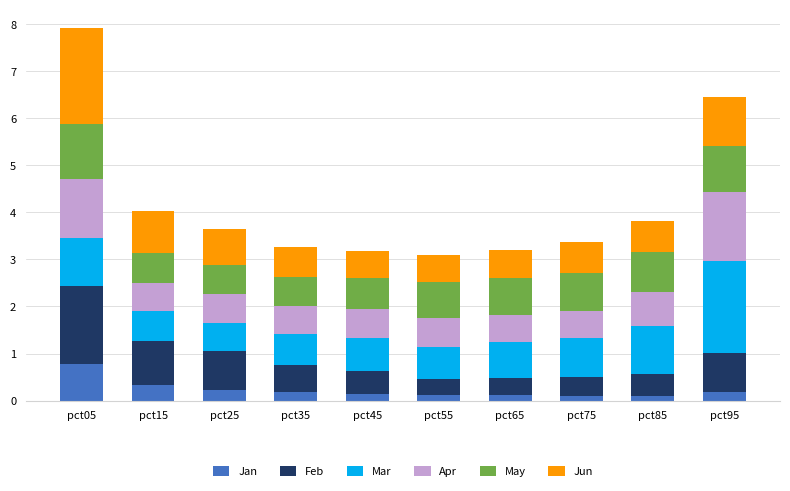

Which category has the highest value in the Jan series?

pct05